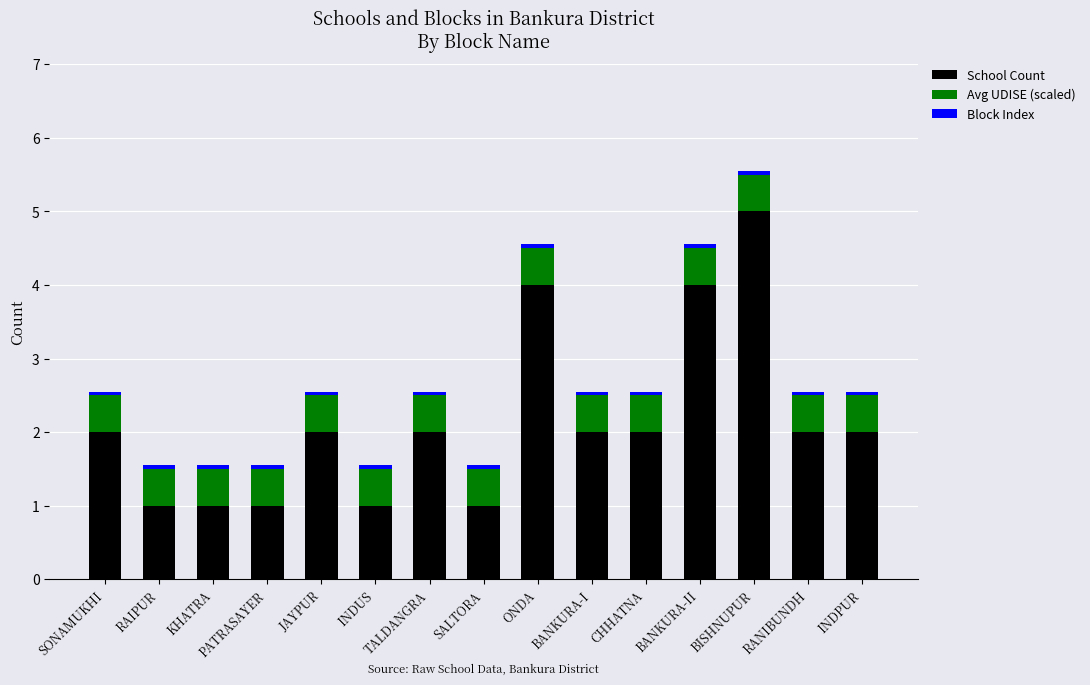

The value of School Count at KHATRA is 1.0. True or false?

True